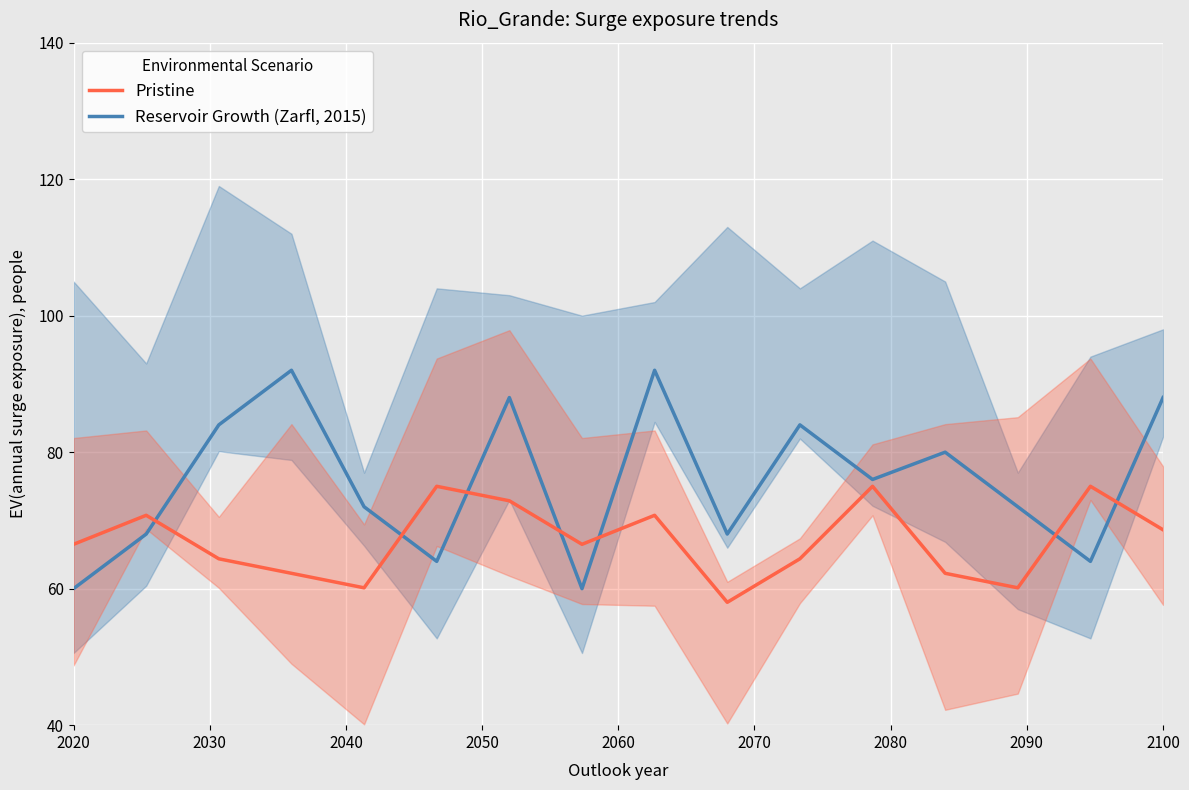

What is the difference between the maximum and second lowest values in the Reservoir Growth (Zarfl, 2015) series?

32.0